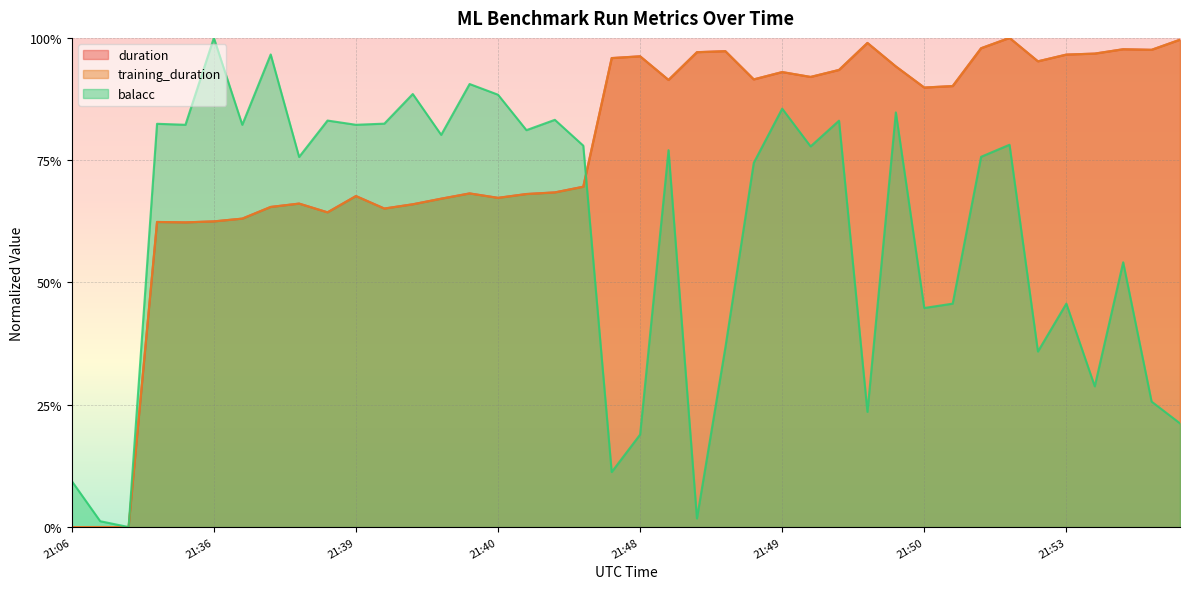

How many interior local peaks does the duration series have?

10